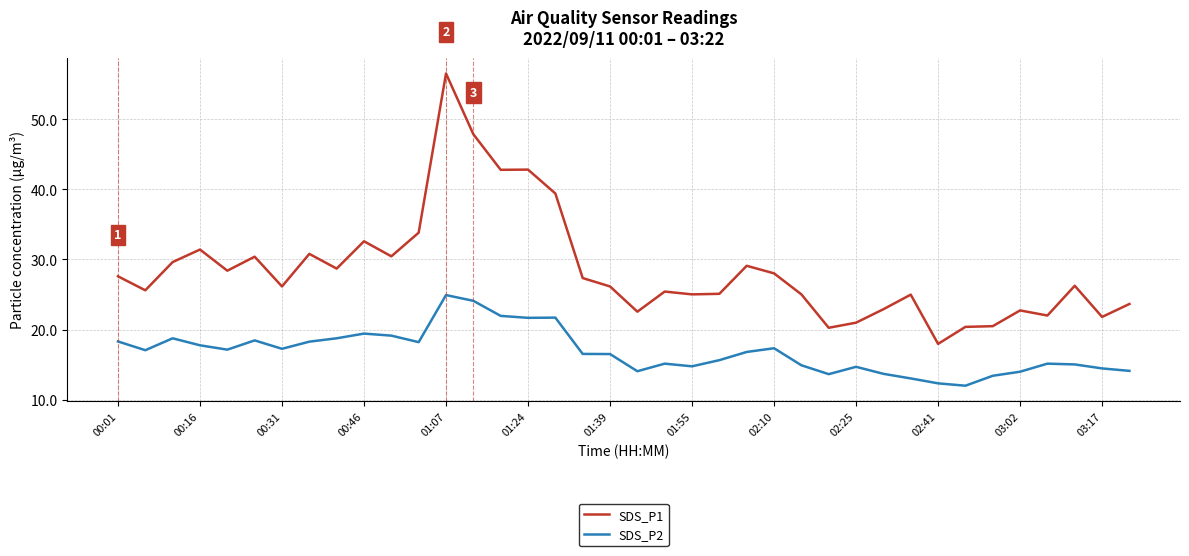

What is the highest value of the SDS_P2 series?

24.9